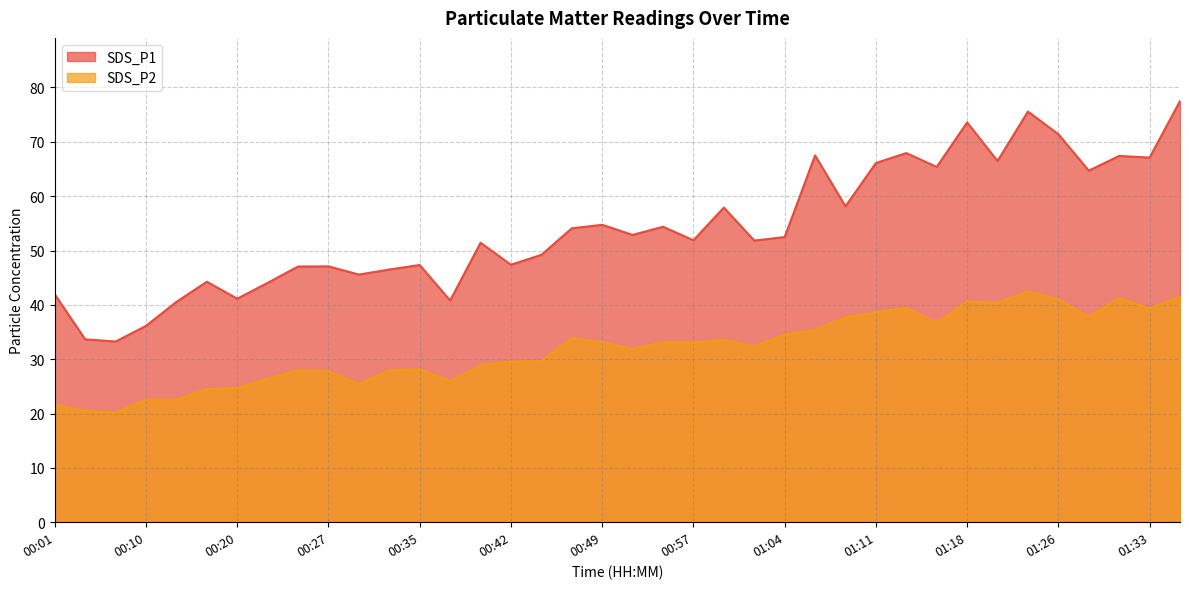

What are all the series names shown in the legend?

SDS_P1, SDS_P2